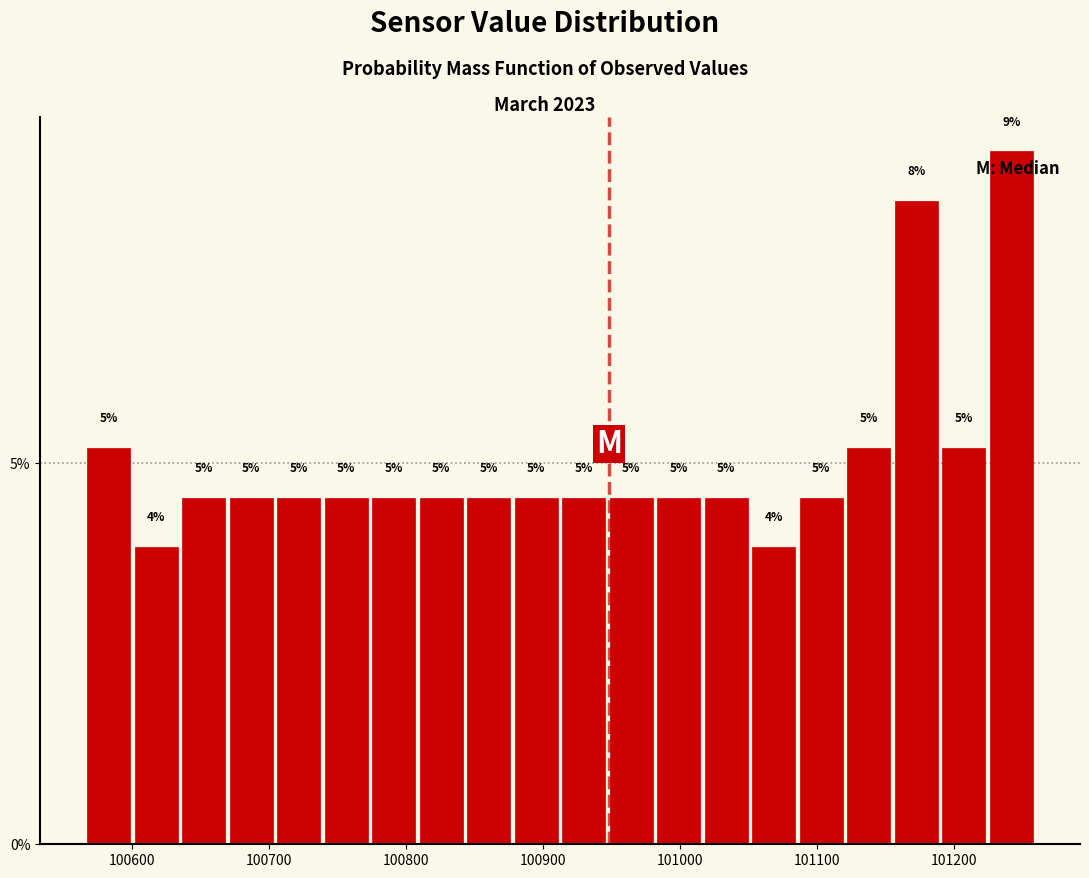

Around what value on the x-axis is the tallest bar? Give the approximate position of its centre, as read against the axis.

101240